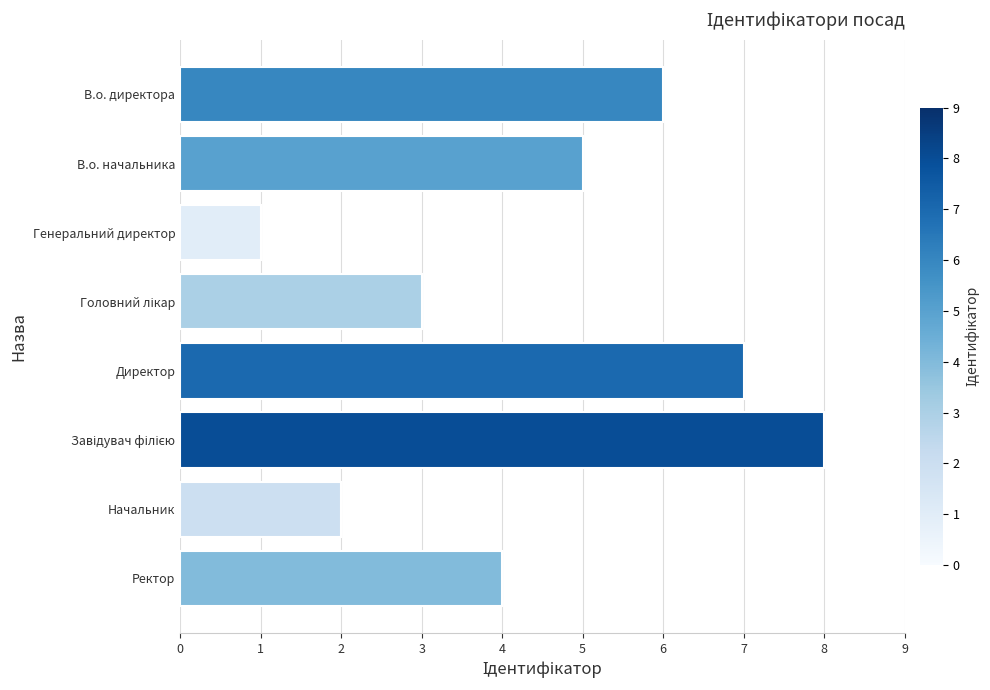

What is the greatest value displayed?

8